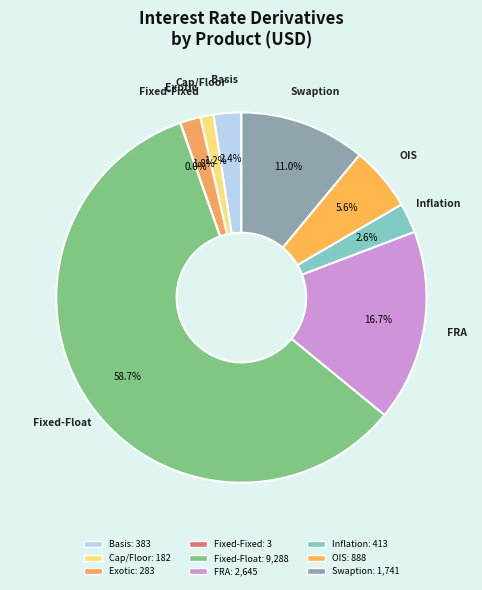

What is the largest slice in the pie chart?

Fixed-Float